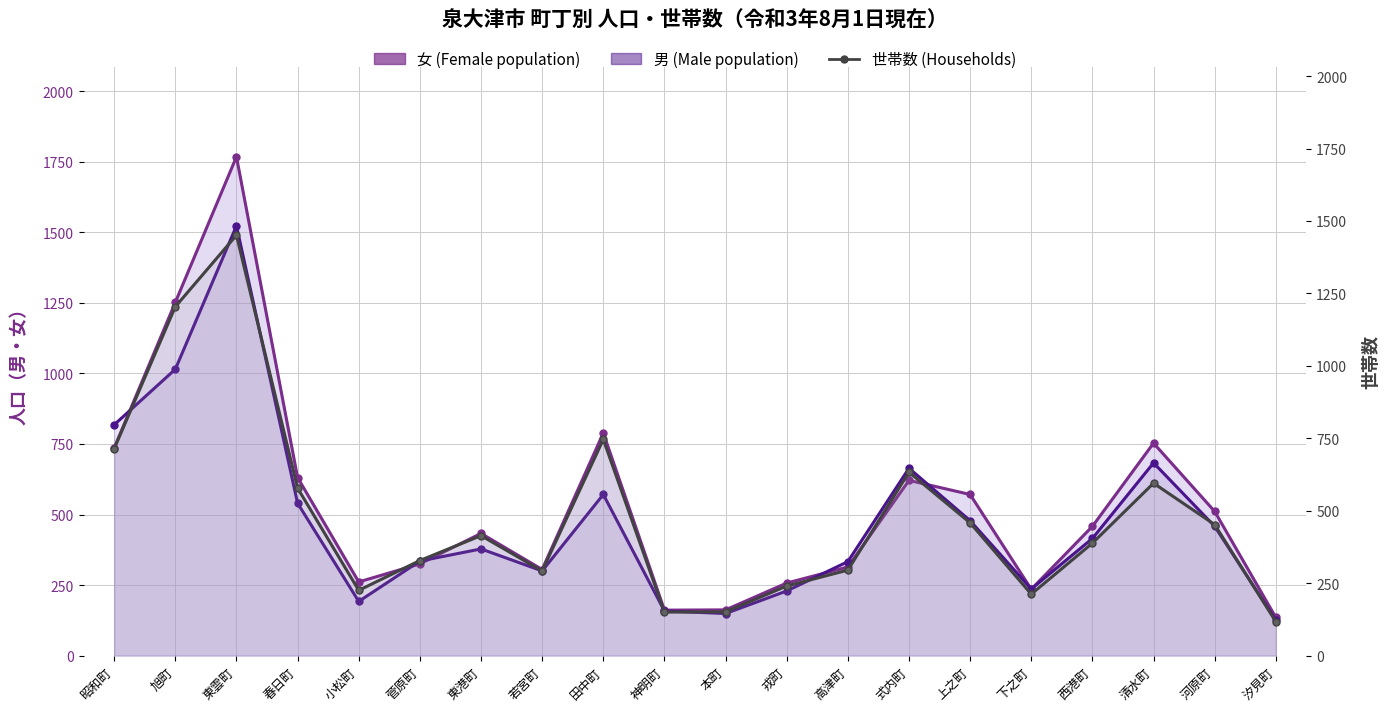

What is the change in value from 若宮町 to 神明町?

-142